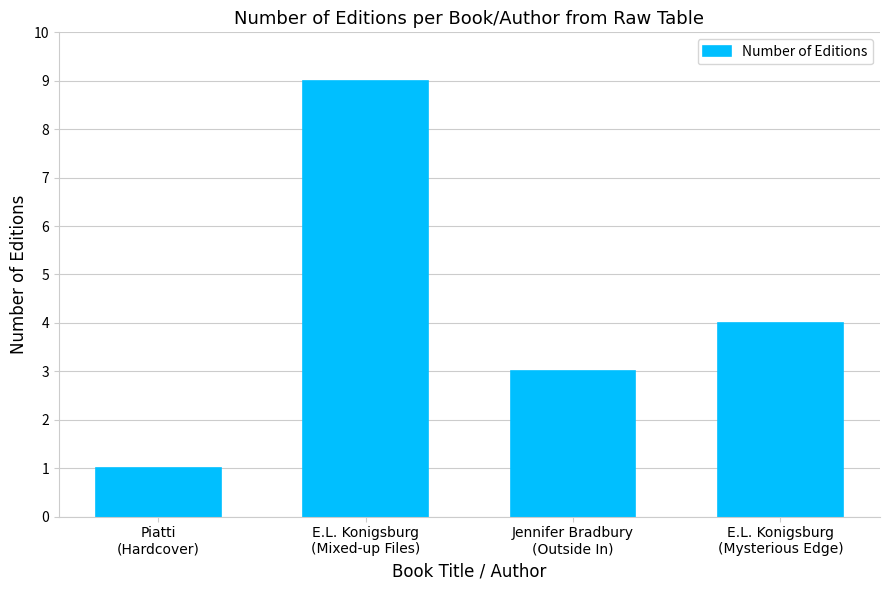

What is the minimum value shown in the chart?

1